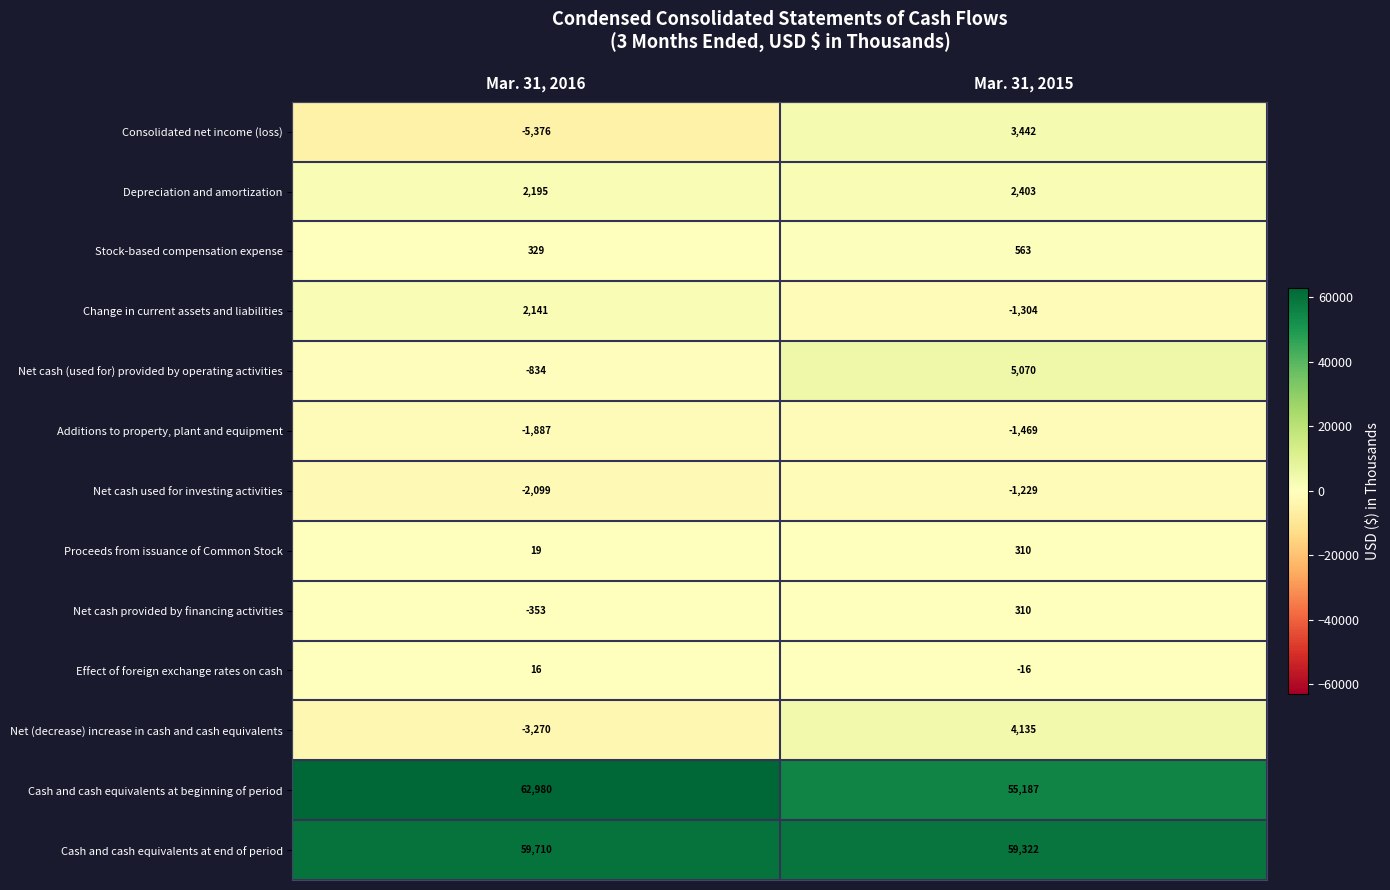

Which series has the largest total across all categories?

Cash and cash equivalents at end of period